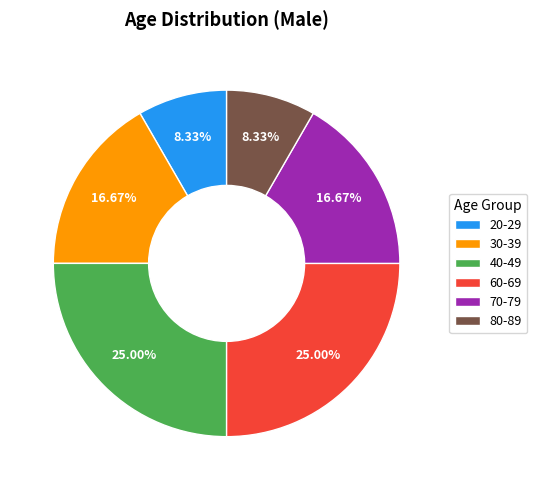

To the nearest percent, what is the difference between the 20-29 and 30-39 slice percentages?

8%